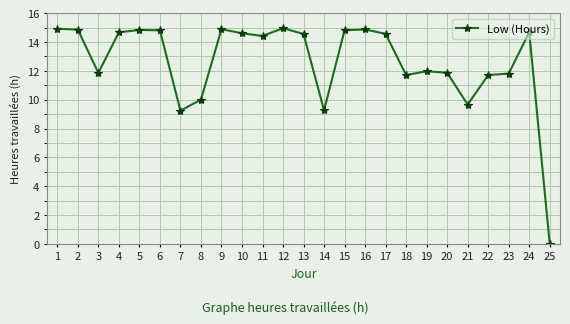

Does the chart have visible grid lines?

Yes